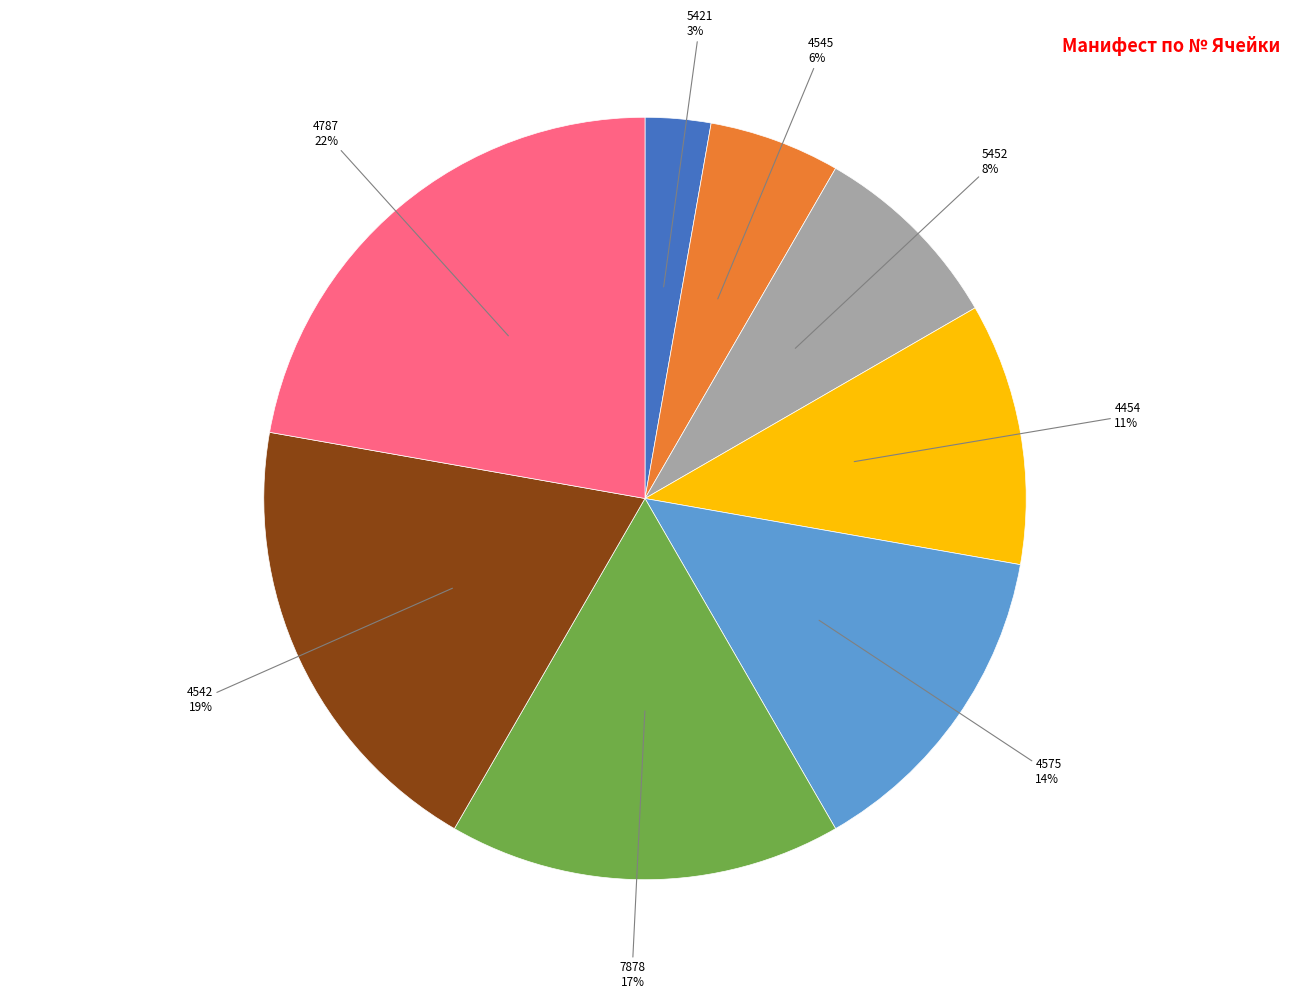

Do 7878 and 5421 together represent more than half of the pie?

No